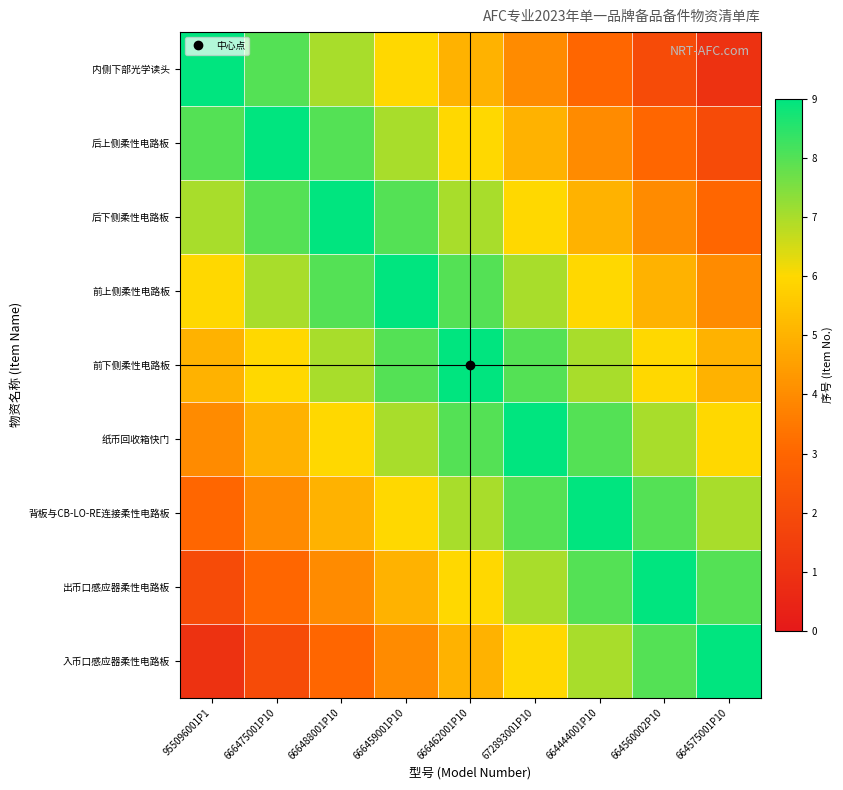

What is the minimum value shown in the chart?

1